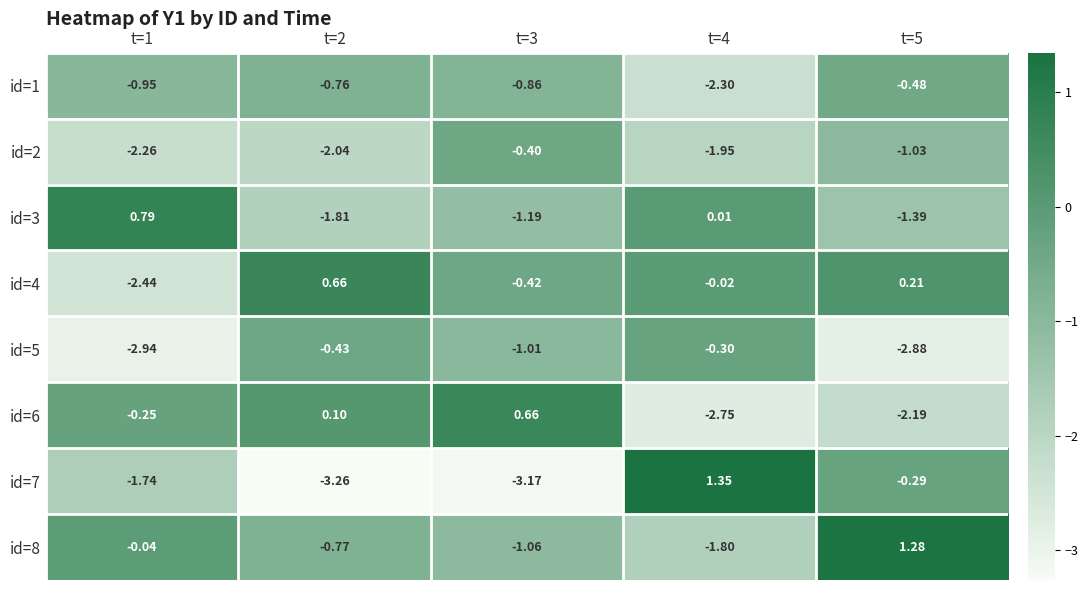

What is the difference between the highest and lowest values at t=5?

4.2